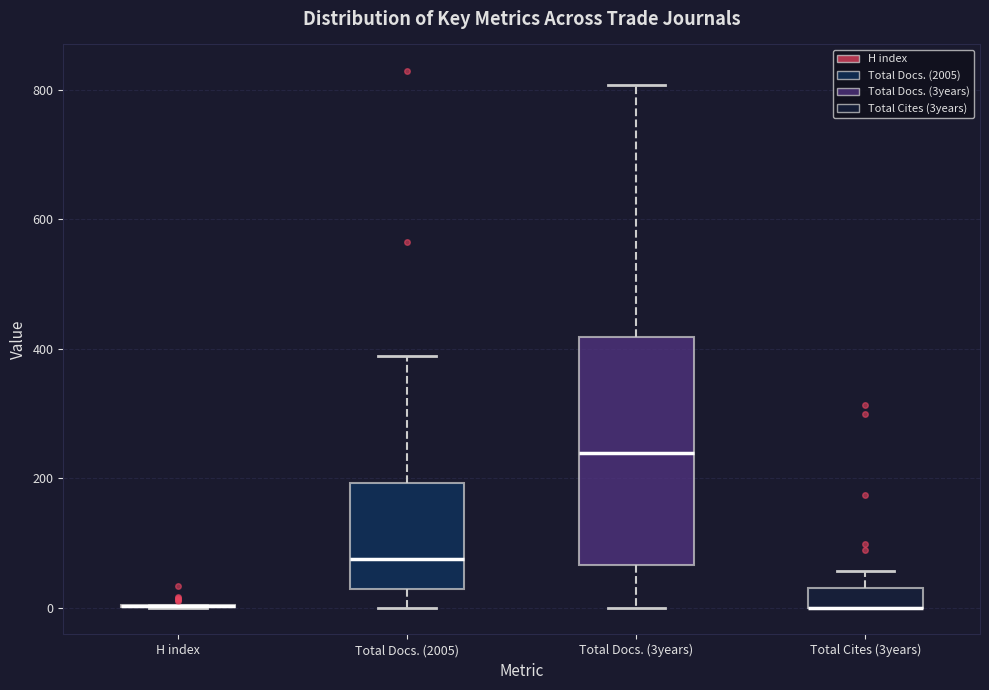

Comparing the boxes themselves (not the whiskers), which one is the tallest?

Total Docs. (3years)